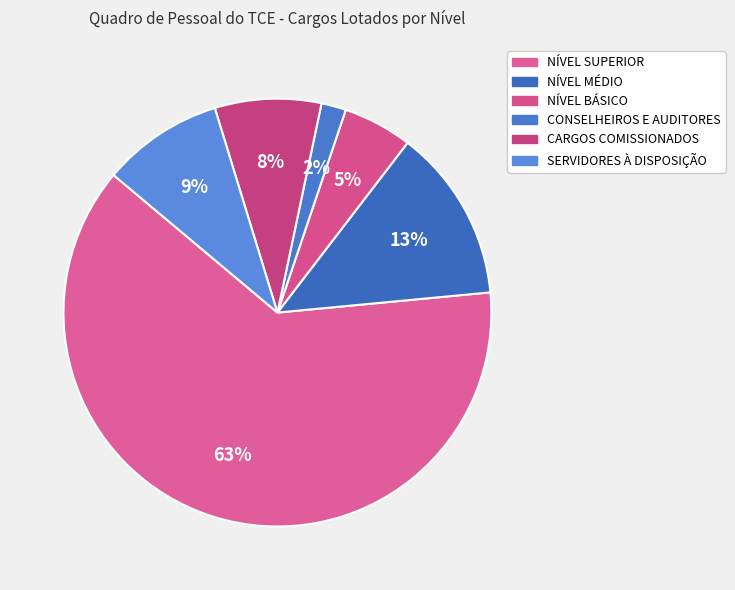

True or false: SERVIDORES À DISPOSIÇÃO accounts for 3% of the total.

False